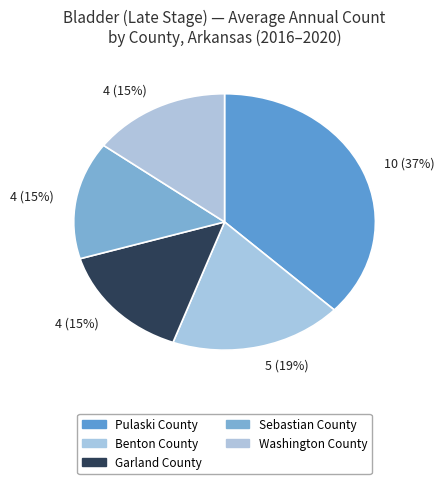

Is it true that Sebastian County is 26% of the pie?

False